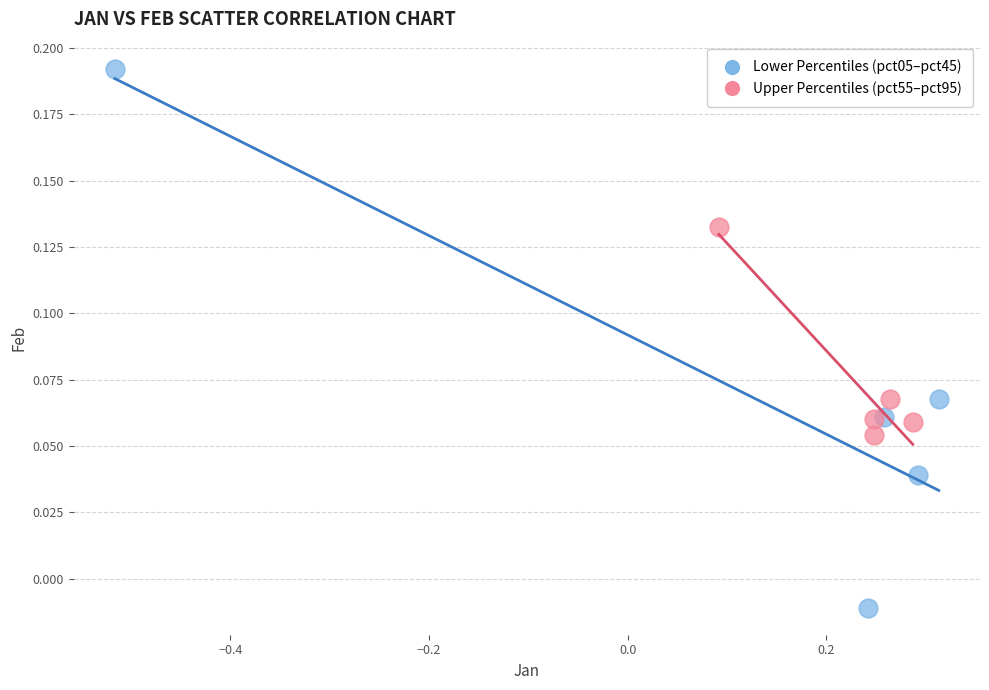

Which series contains the lowest Y value?

Lower Percentiles (pct05–pct45)